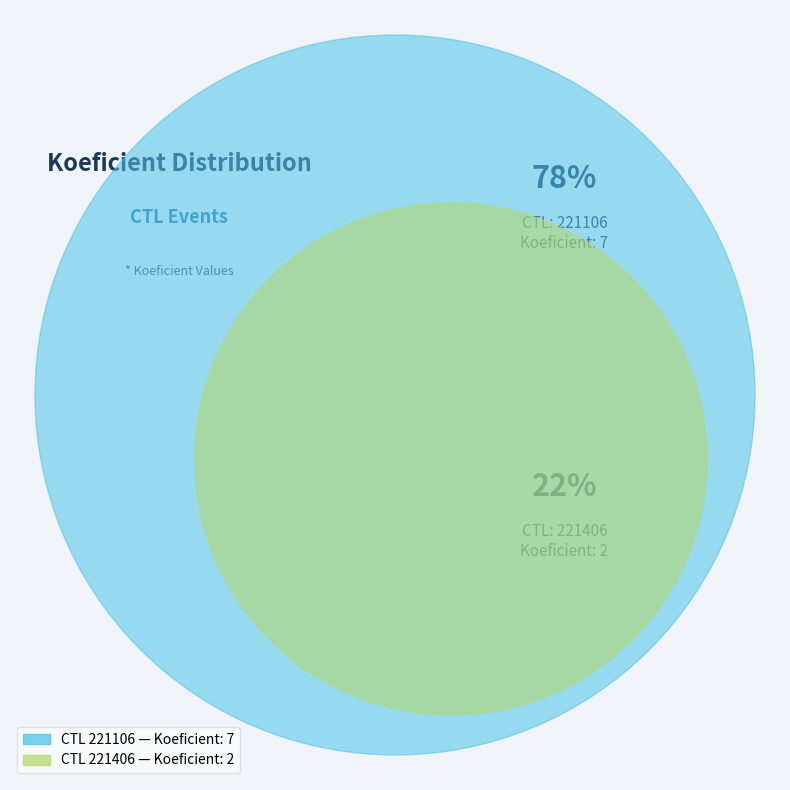

What is the ratio of the value at 221106 to the value at 221406?

3.5